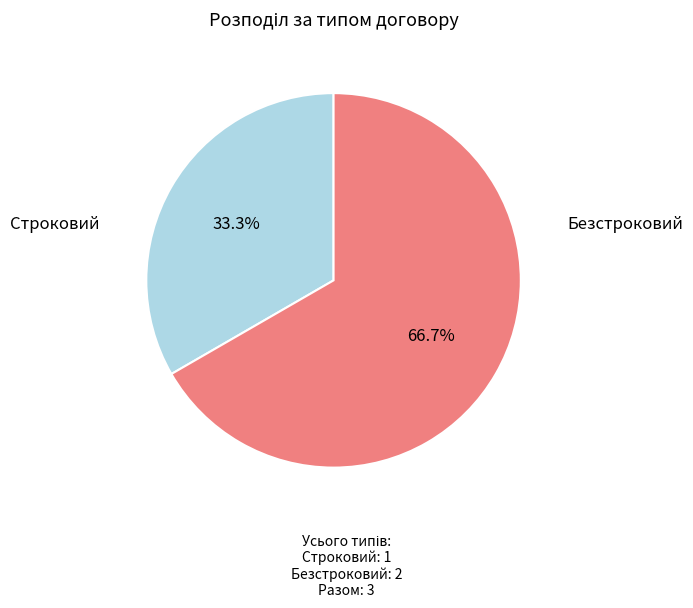

Is there a majority slice in this chart?

Yes